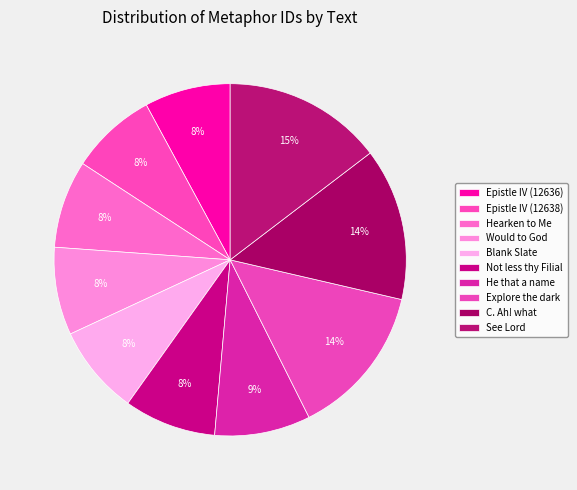

Is Not less thy Filial the majority of the pie?

No